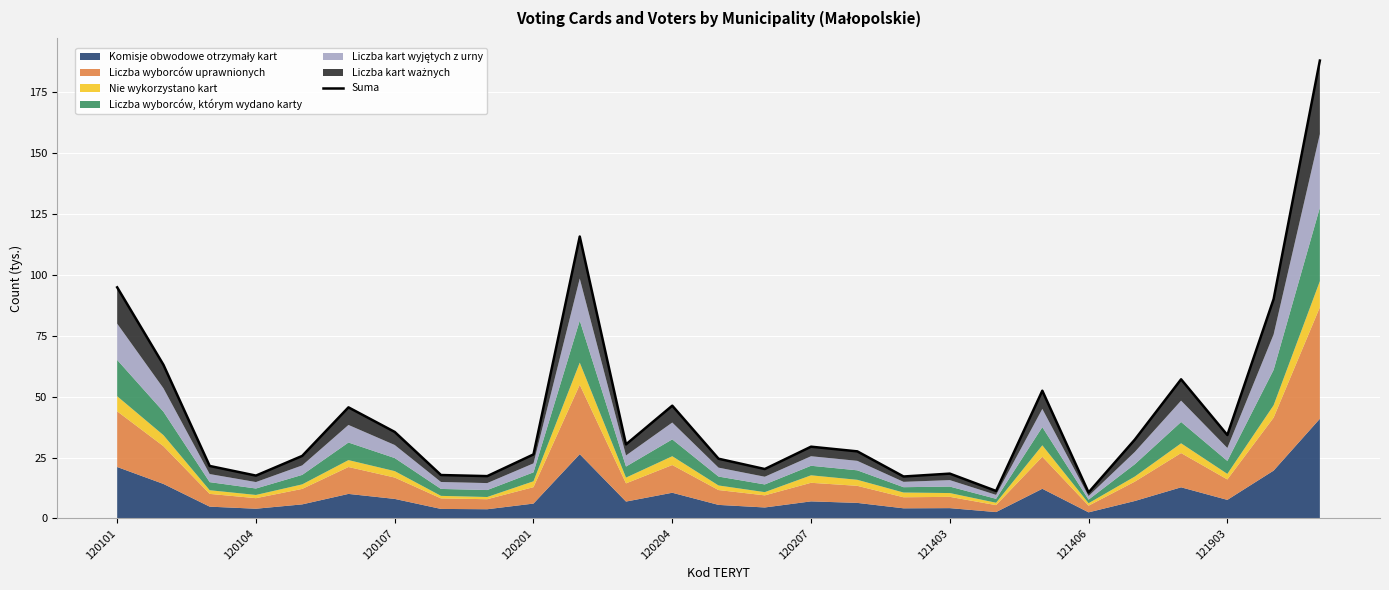

What is the difference between the values at 23 and 11?

26.7